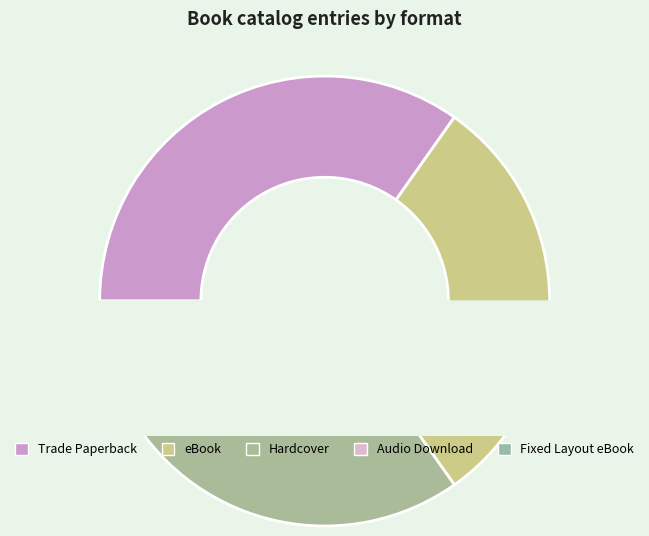

Is it true that eBook is 43% of the pie?

False